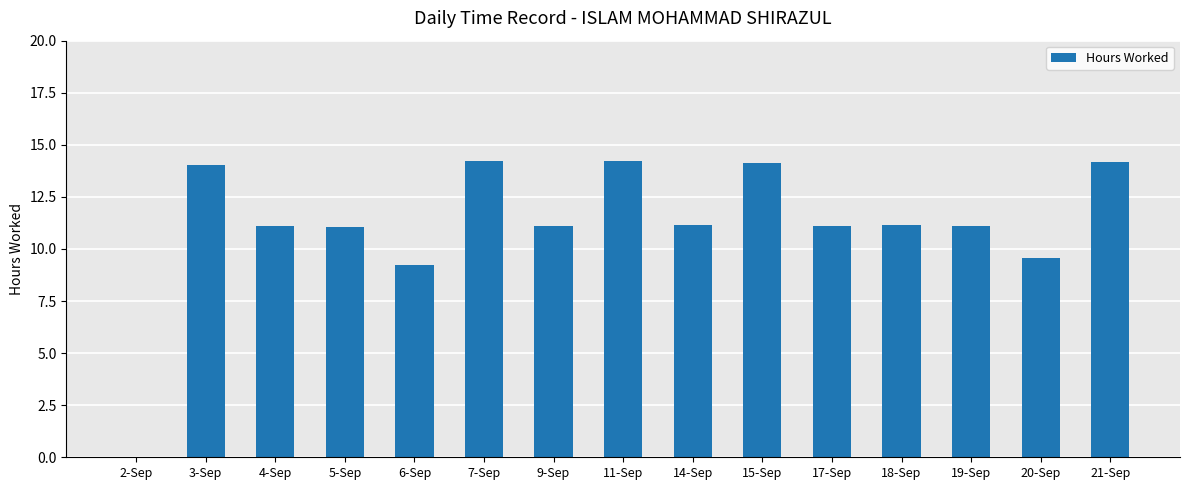

The value at 18-Sep is 6.6. True or false?

False